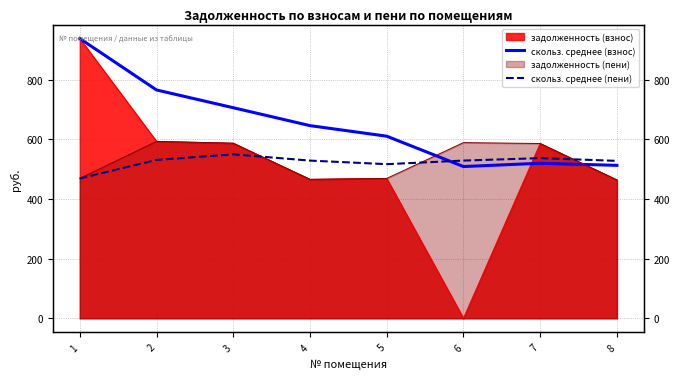

The value of скольз. среднее (пени) at 8 is 527.7. True or false?

True